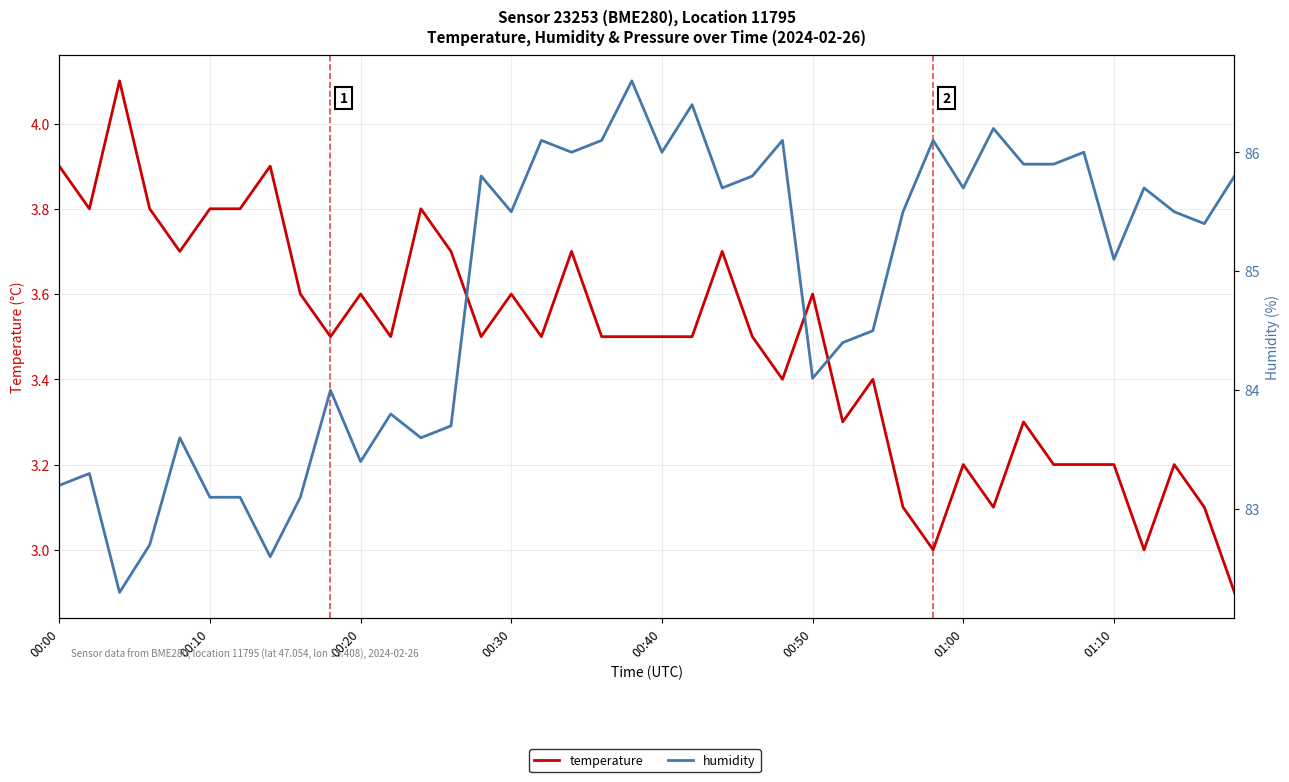

At how many categories does at least one series exceed 69?

40